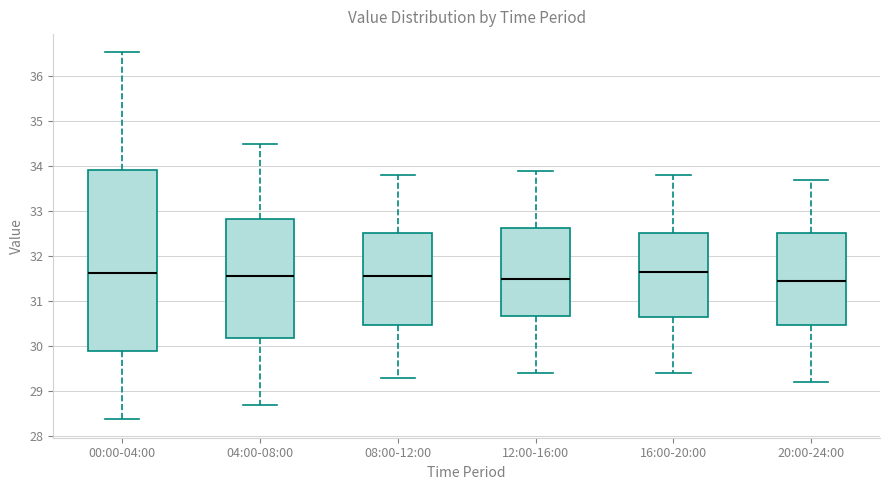

Reading left to right, read every box against the y-axis: the position of its median line, the range the box covers, and the ends of its whiskers. The values are not printed on the chart, so give them approximately, as read against the axis.

00:00-04:00: median 31.6, box 29.9 to 33.9, whiskers 28.4 to 36.5
04:00-08:00: median 31.6, box 30.2 to 32.8, whiskers 28.7 to 34.5
08:00-12:00: median 31.6, box 30.5 to 32.5, whiskers 29.3 to 33.8
12:00-16:00: median 31.5, box 30.7 to 32.6, whiskers 29.4 to 33.9
16:00-20:00: median 31.7, box 30.7 to 32.5, whiskers 29.4 to 33.8
20:00-24:00: median 31.5, box 30.5 to 32.5, whiskers 29.2 to 33.7